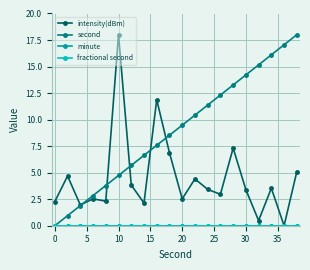

Does the chart have visible grid lines?

Yes